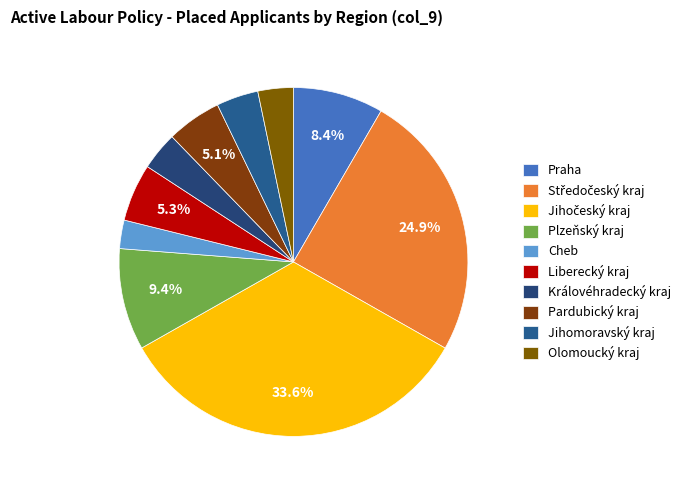

What is the smallest slice in the pie chart?

Cheb